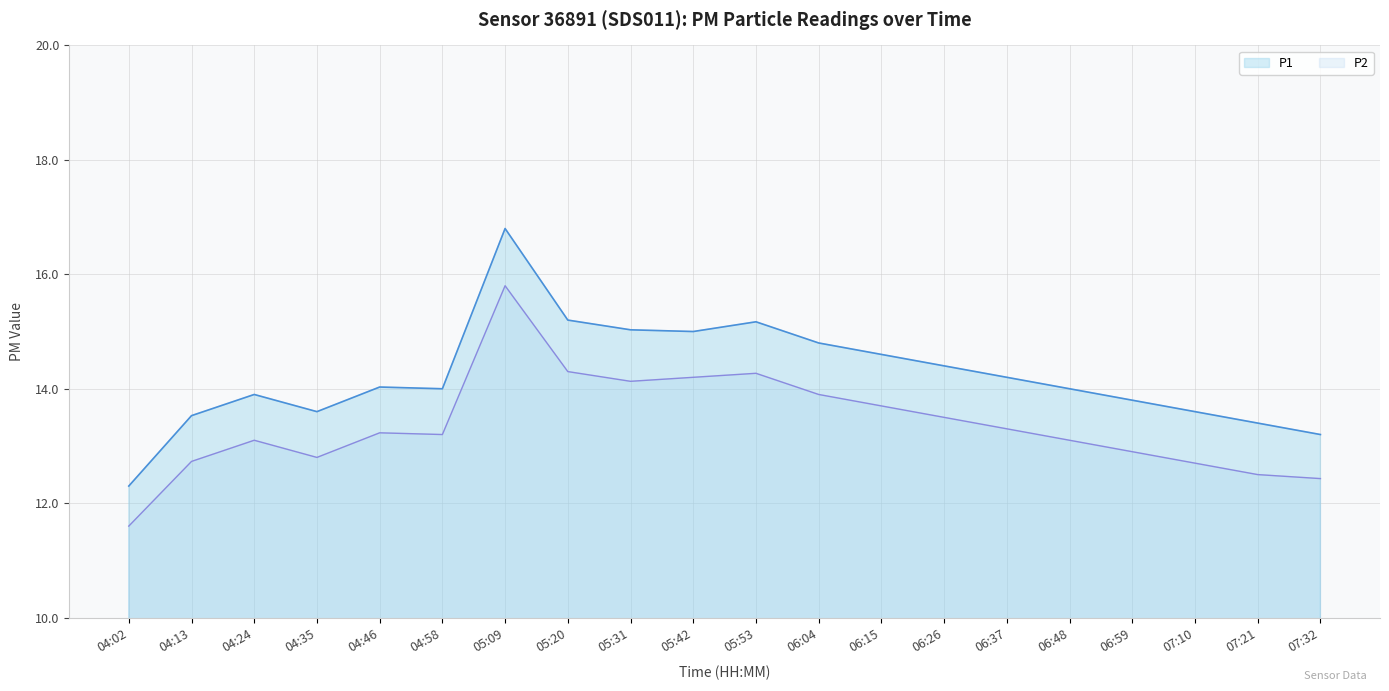

How many distinct data groups are displayed?

2